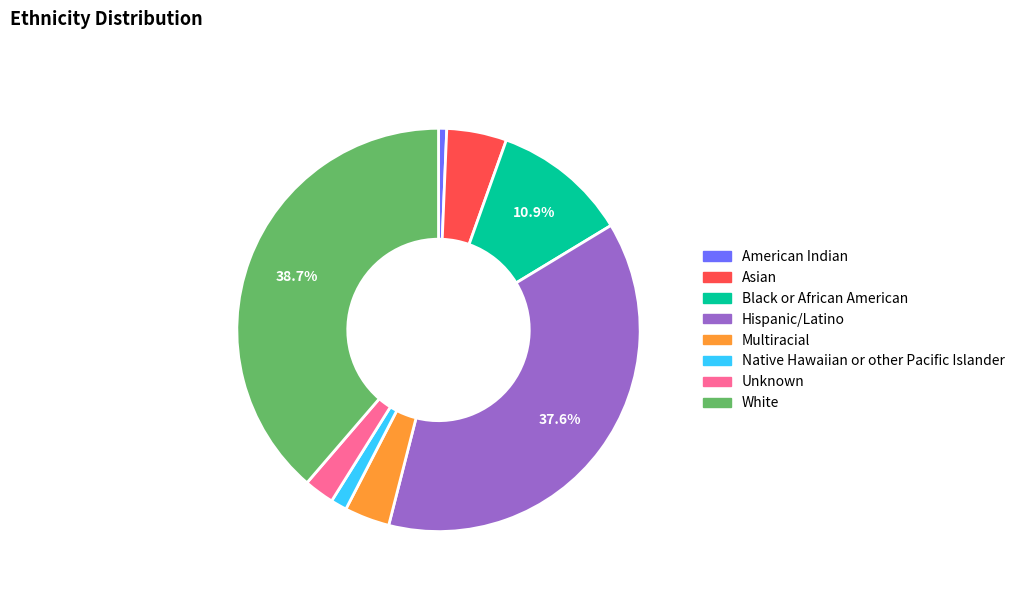

Does Hispanic/Latino represent more than half of the total?

No